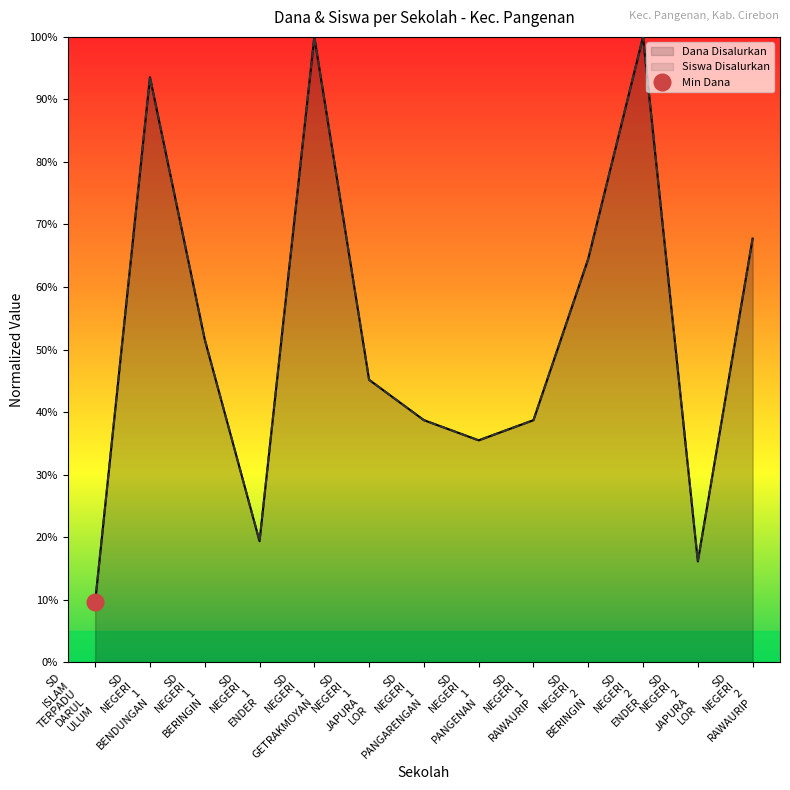

What is the average value of the Dana Pemberian series?

52.4